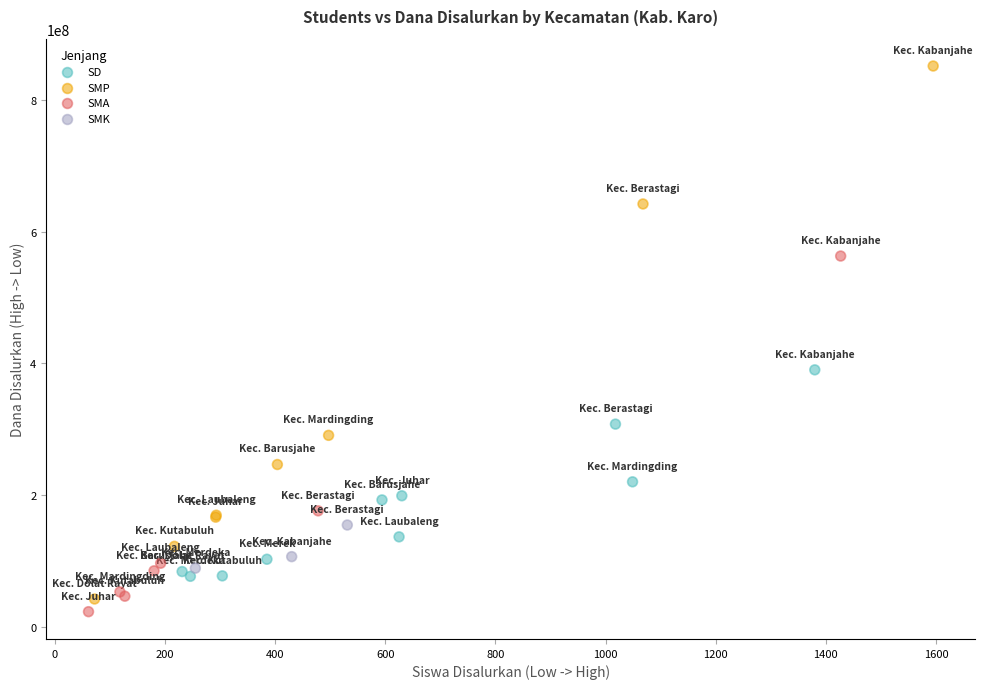

Which series has the largest Y range (max minus min)?

SMP